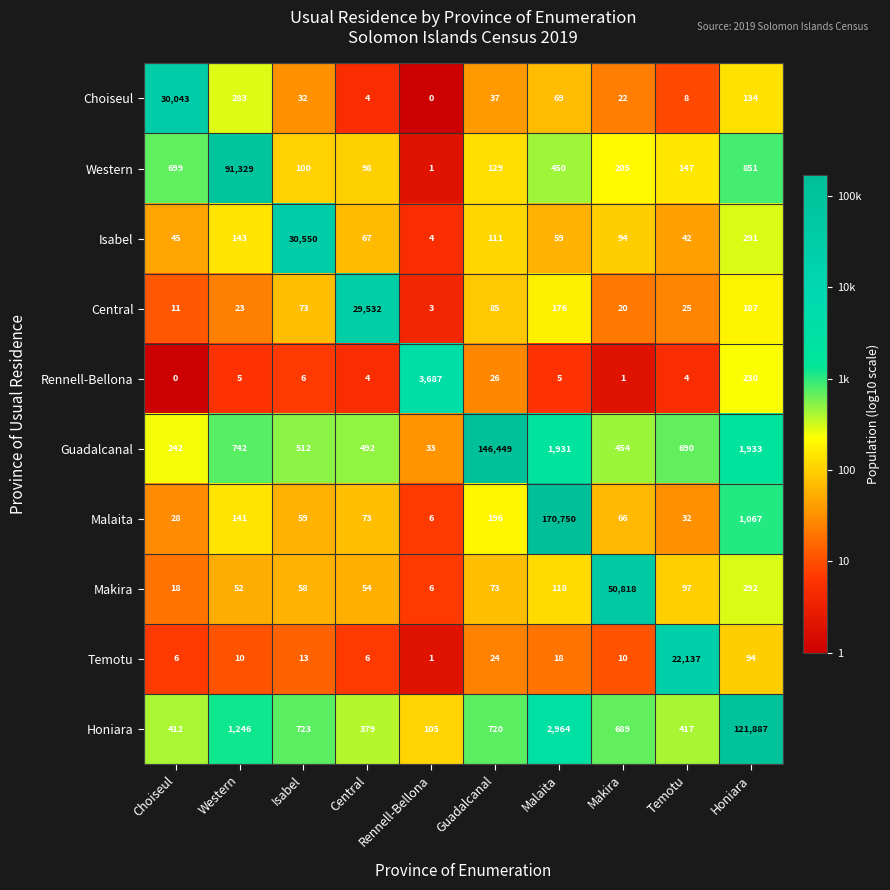

At how many categories does at least one series exceed 2?

10